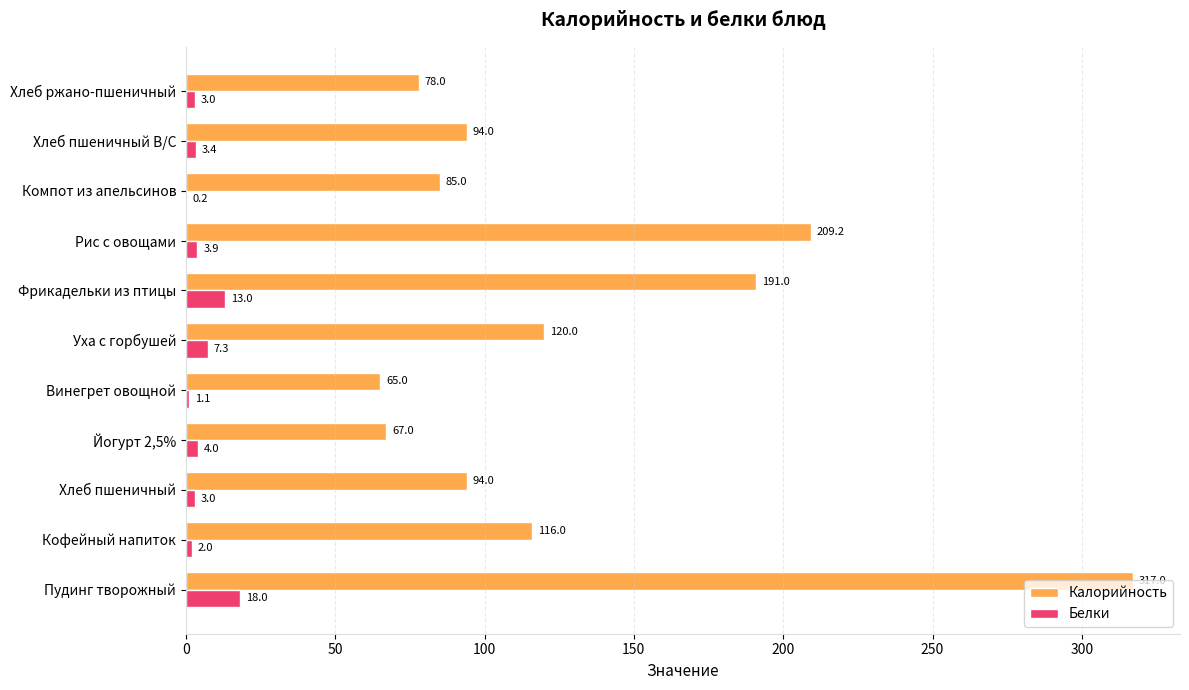

Which series has the largest total across all categories?

Калорийность